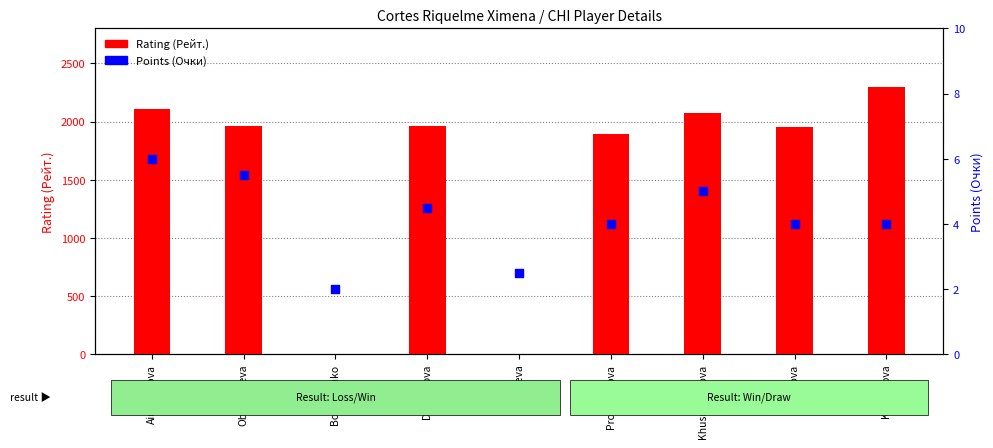

Which series has the widest spread of Y values?

Rating (Рейт.)